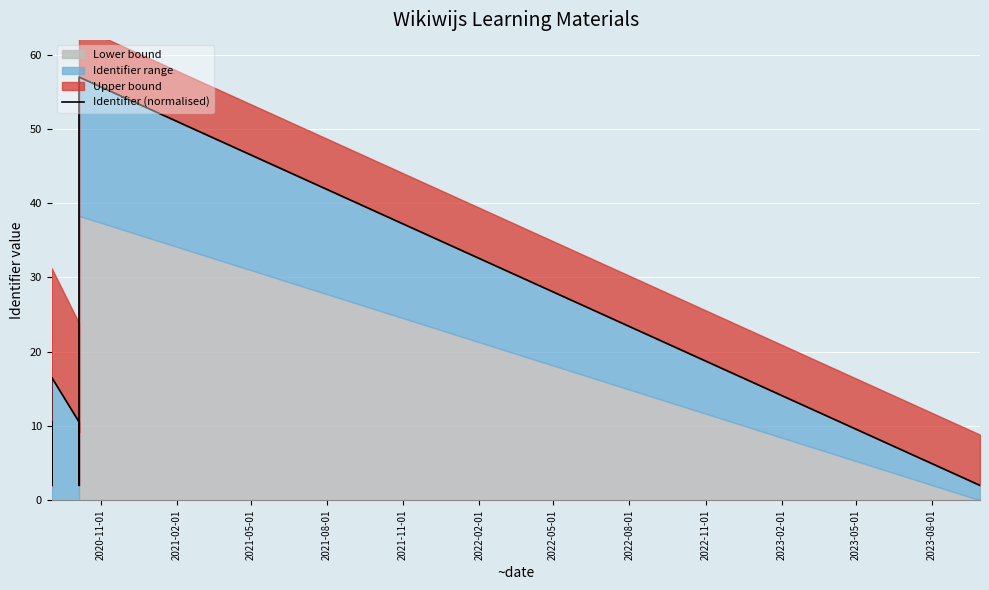

How many points are lower than both their immediate neighbors (excluding endpoints)?

4